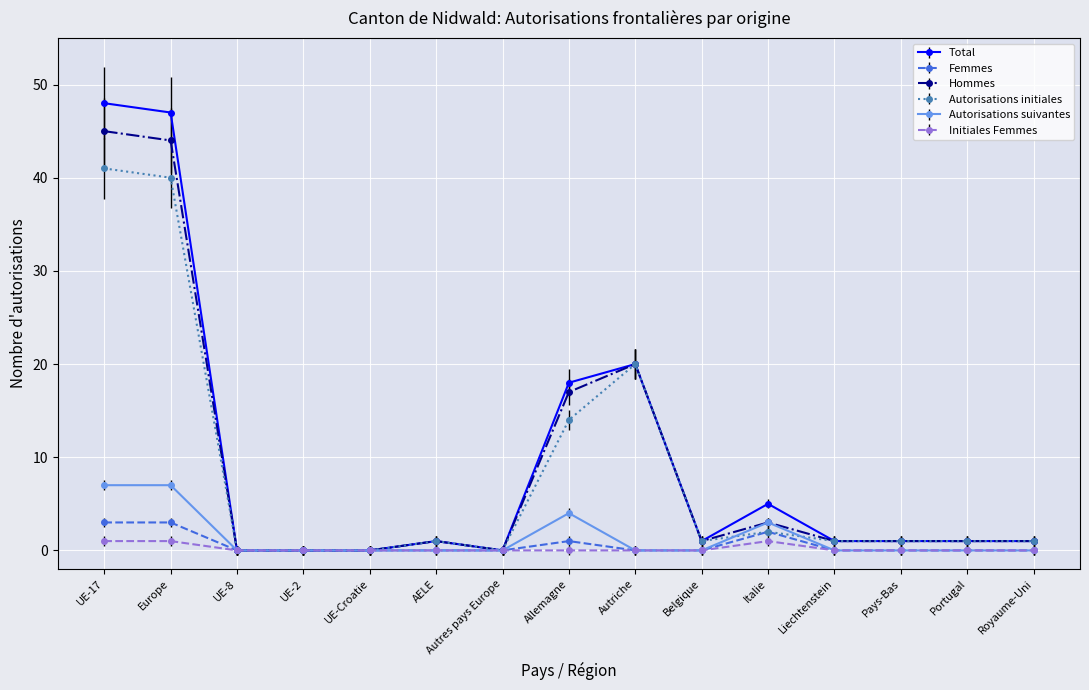

How many distinct data groups are displayed?

6